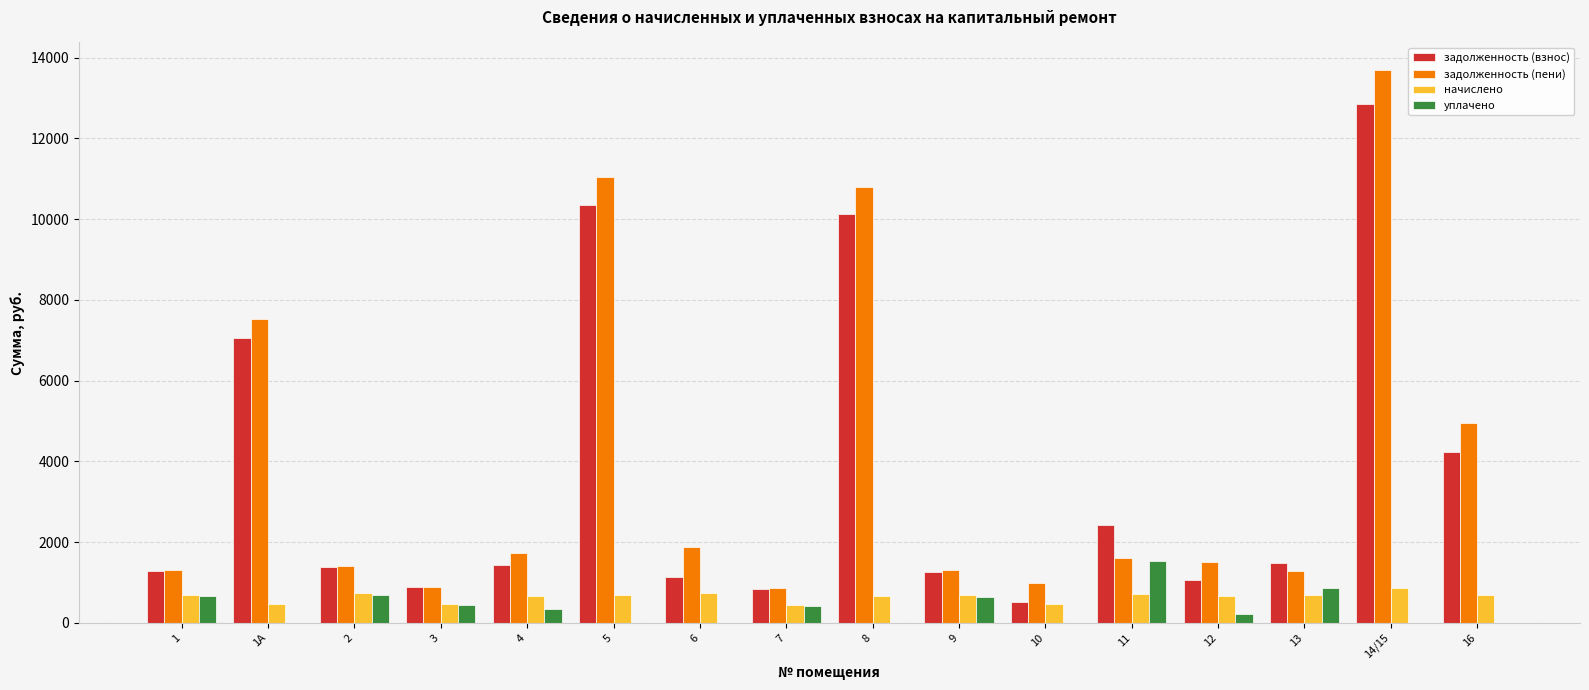

The value of уплачено at 10 is 1027.7. True or false?

False